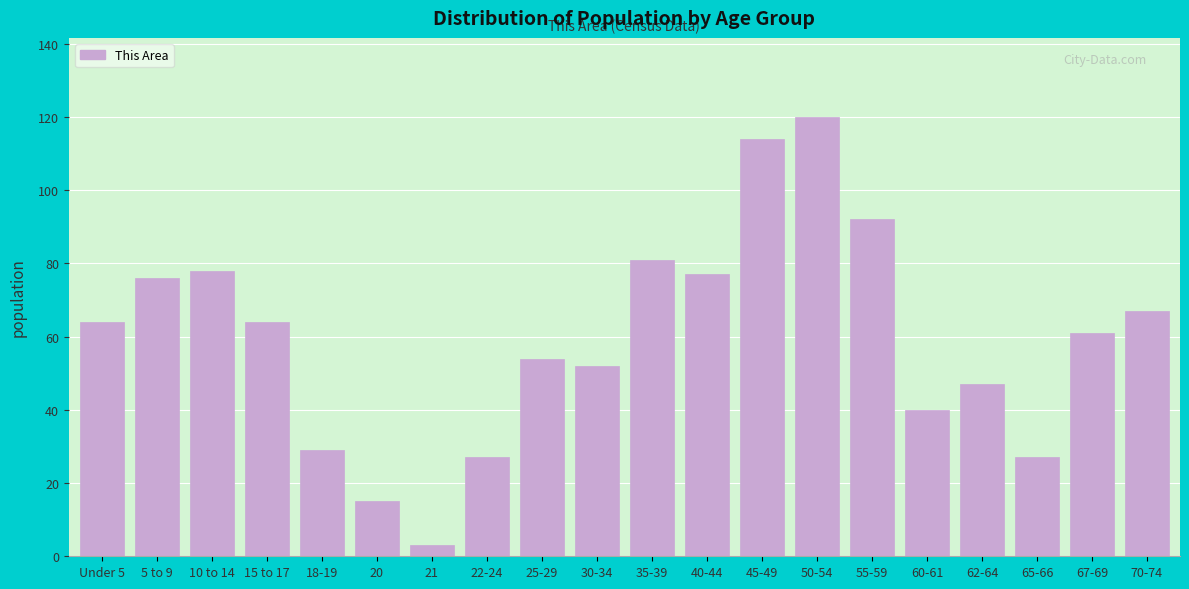

Reading left to right, extract all data points from this chart.

Under 5=64	5 to 9=76	10 to 14=78	15 to 17=64	18-19=29	20=15	21=3	22-24=27	25-29=54	30-34=52	35-39=81	40-44=77	45-49=114	50-54=120	55-59=92	60-61=40	62-64=47	65-66=27	67-69=61	70-74=67